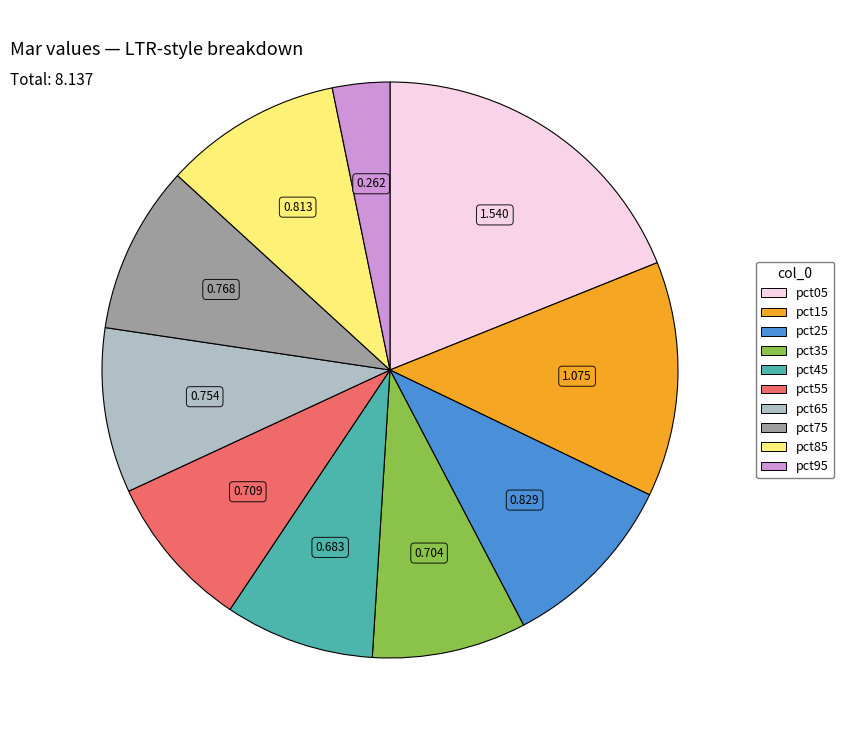

How many slices are in this pie chart?

10